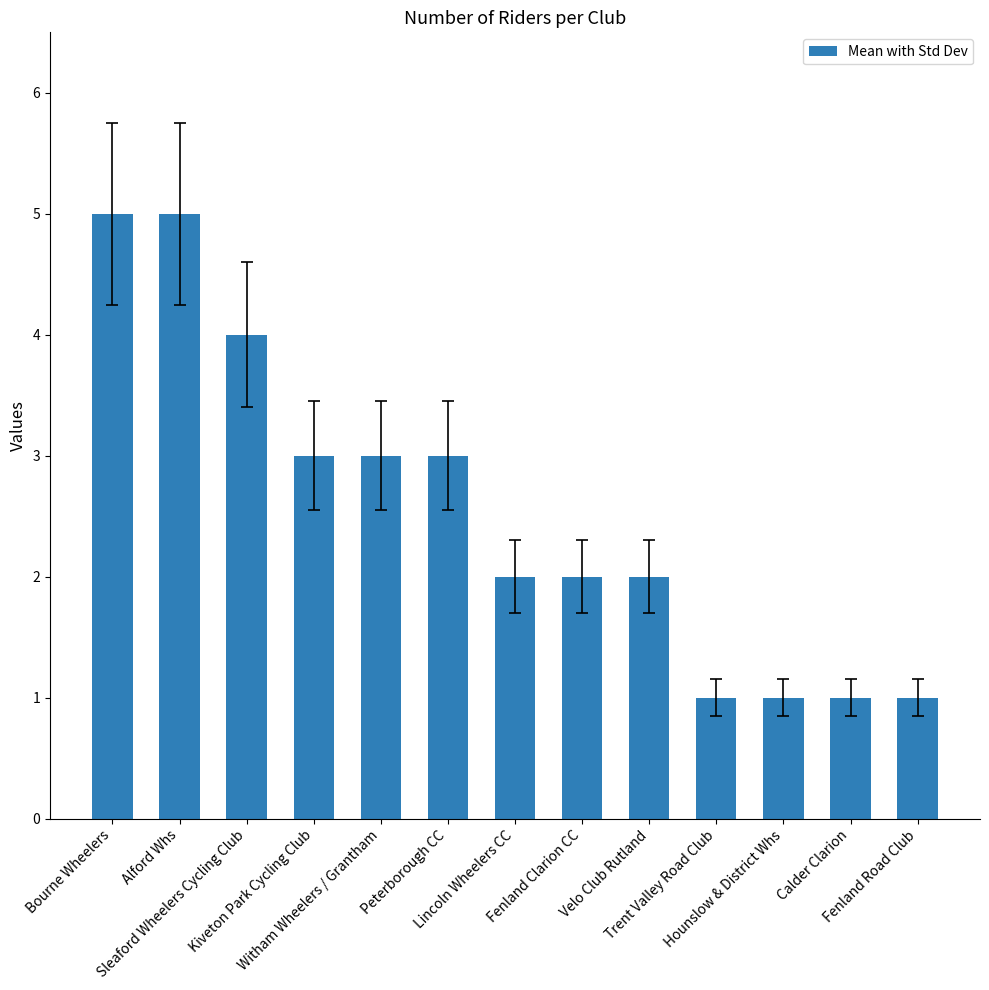

Is it true that the value at Sleaford Wheelers Cycling Club is 4?

True